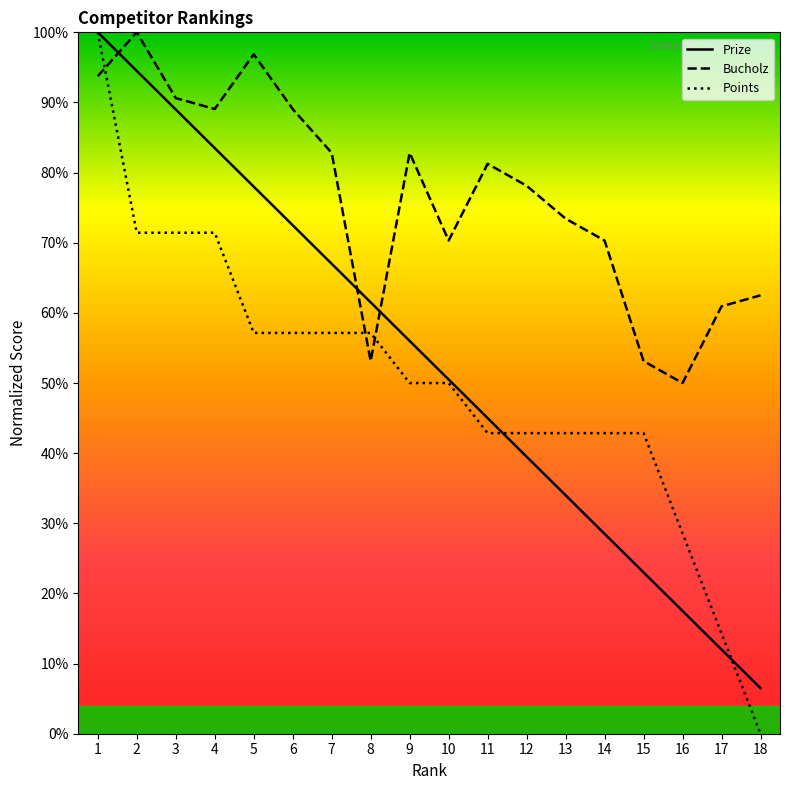

At 7, list the series in order from largest to smallest.

Bucholz, Prize, Points